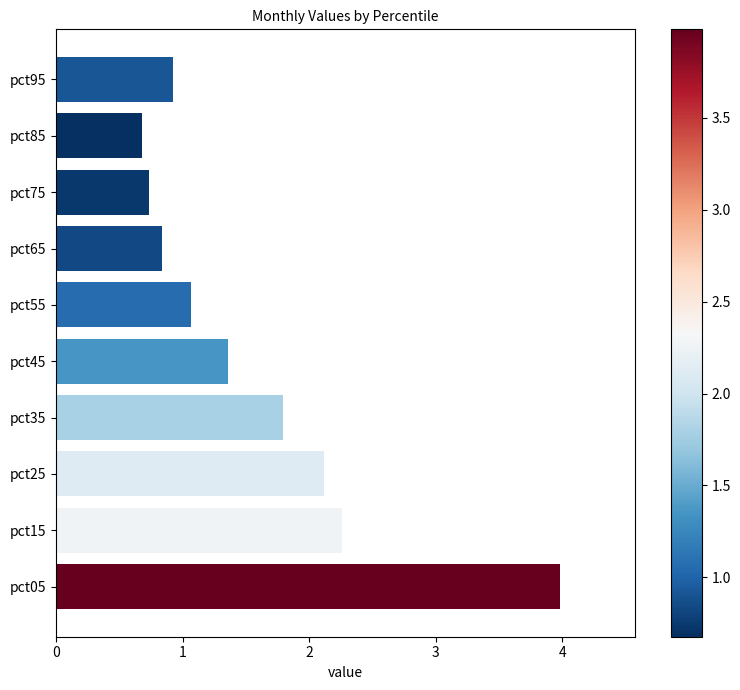

What is the sum of the values at pct75 and pct55?

1.8